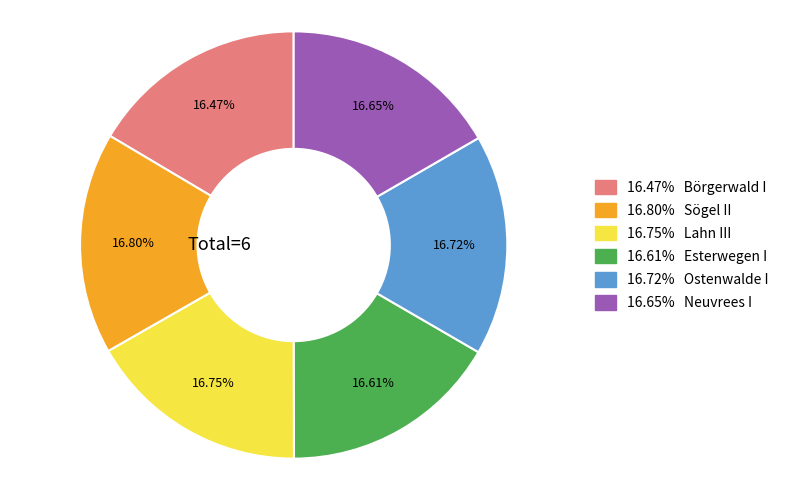

Is there any slice that represents more than half of the pie?

No